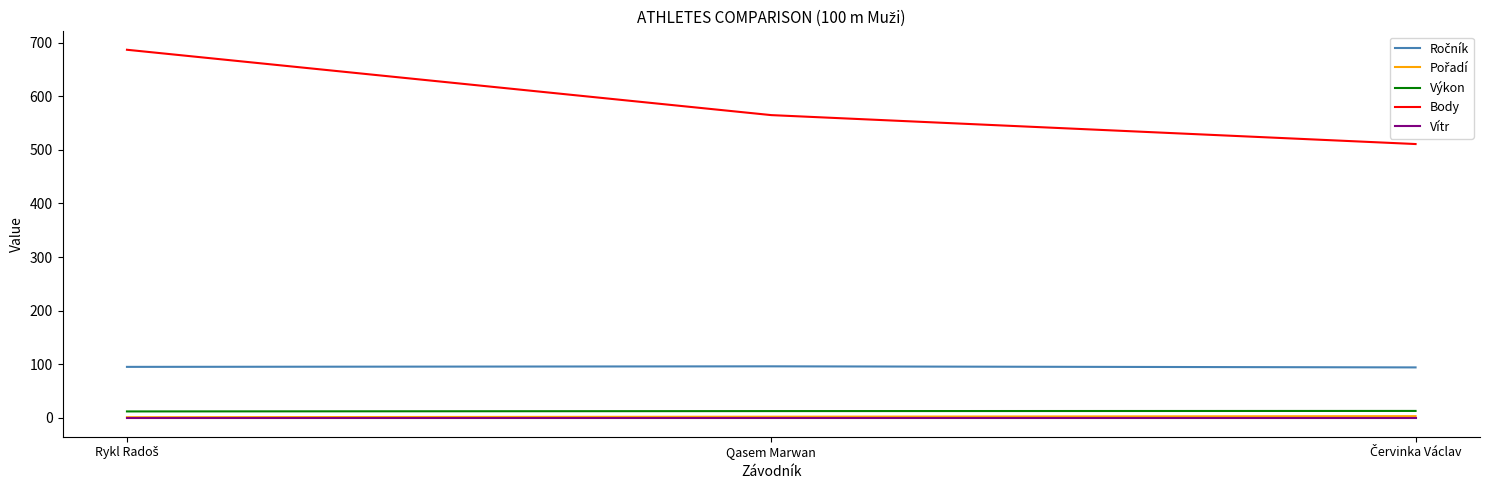

True or false: Body has a value of 904.9 at Qasem Marwan.

False